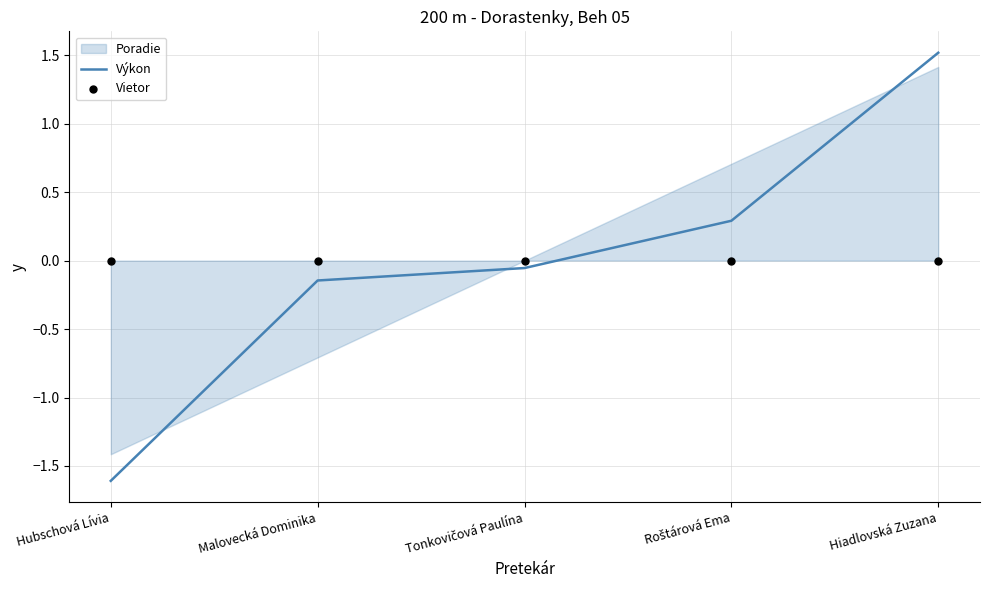

What is the total value across all series at Hubschová Lívia?

-1.6